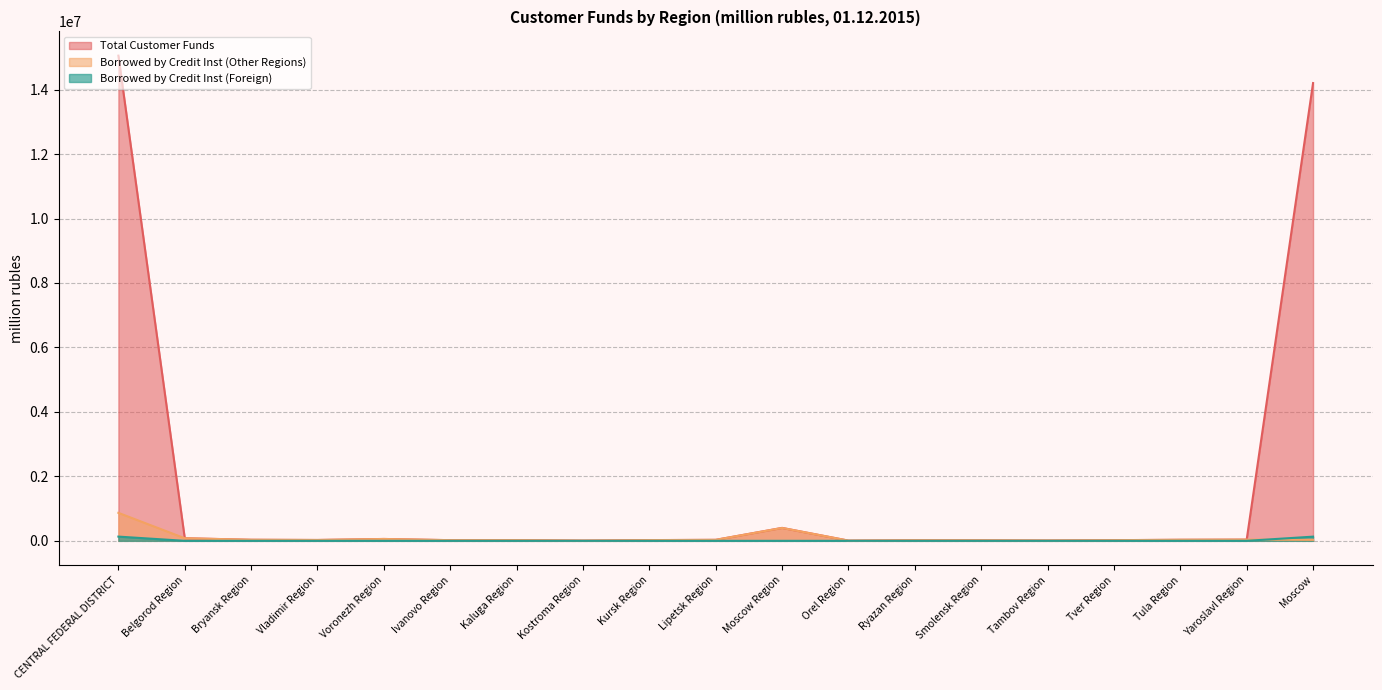

Is it true that Total Customer Funds equals 18839 at Tula Region?

False